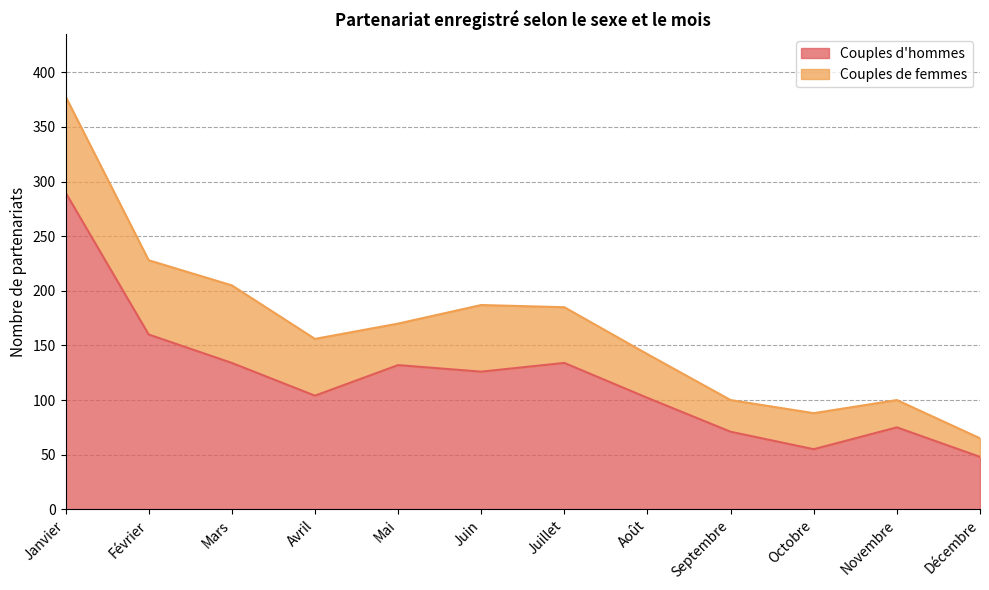

The chart shows a value of 55 at Octobre. True or false?

True